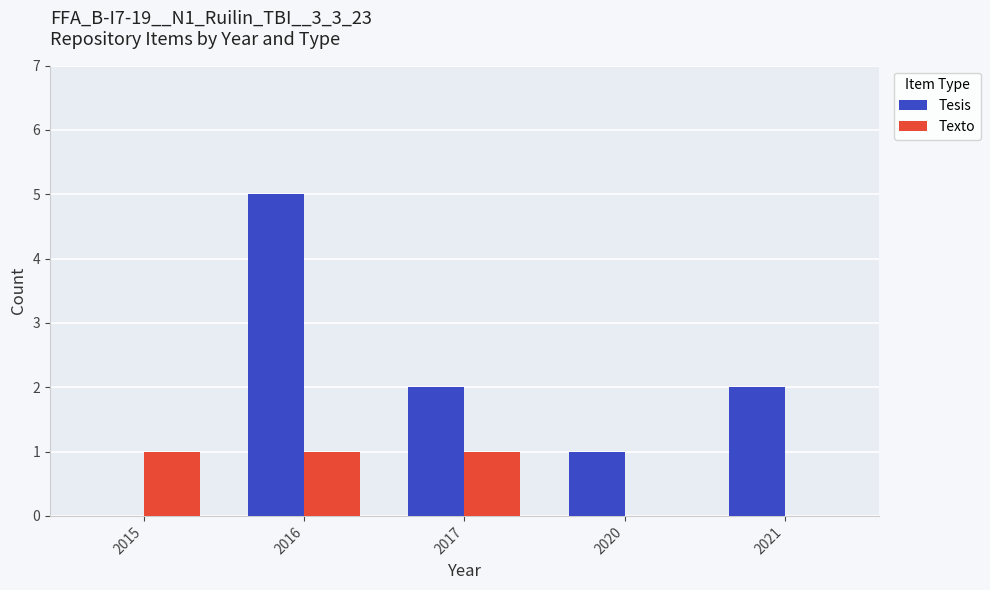

What is the sum of all Tesis values?

10